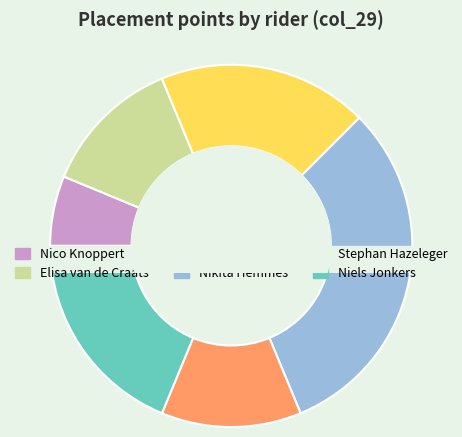

Which slice is the smallest?

Nico Knoppert